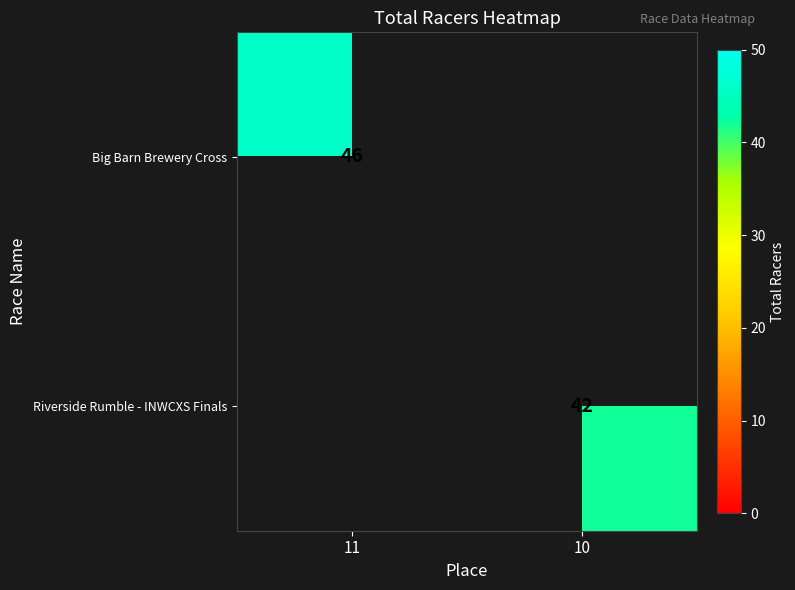

How many series are shown in this chart?

2